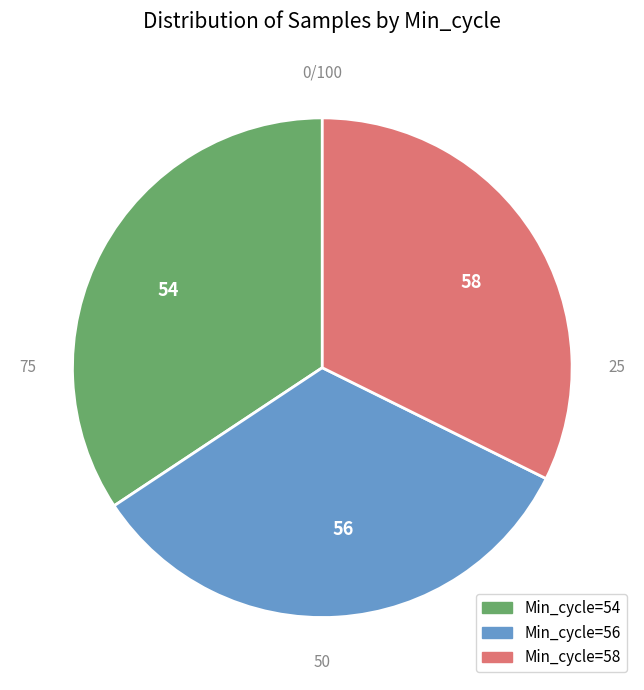

Is there a majority slice in this chart?

No